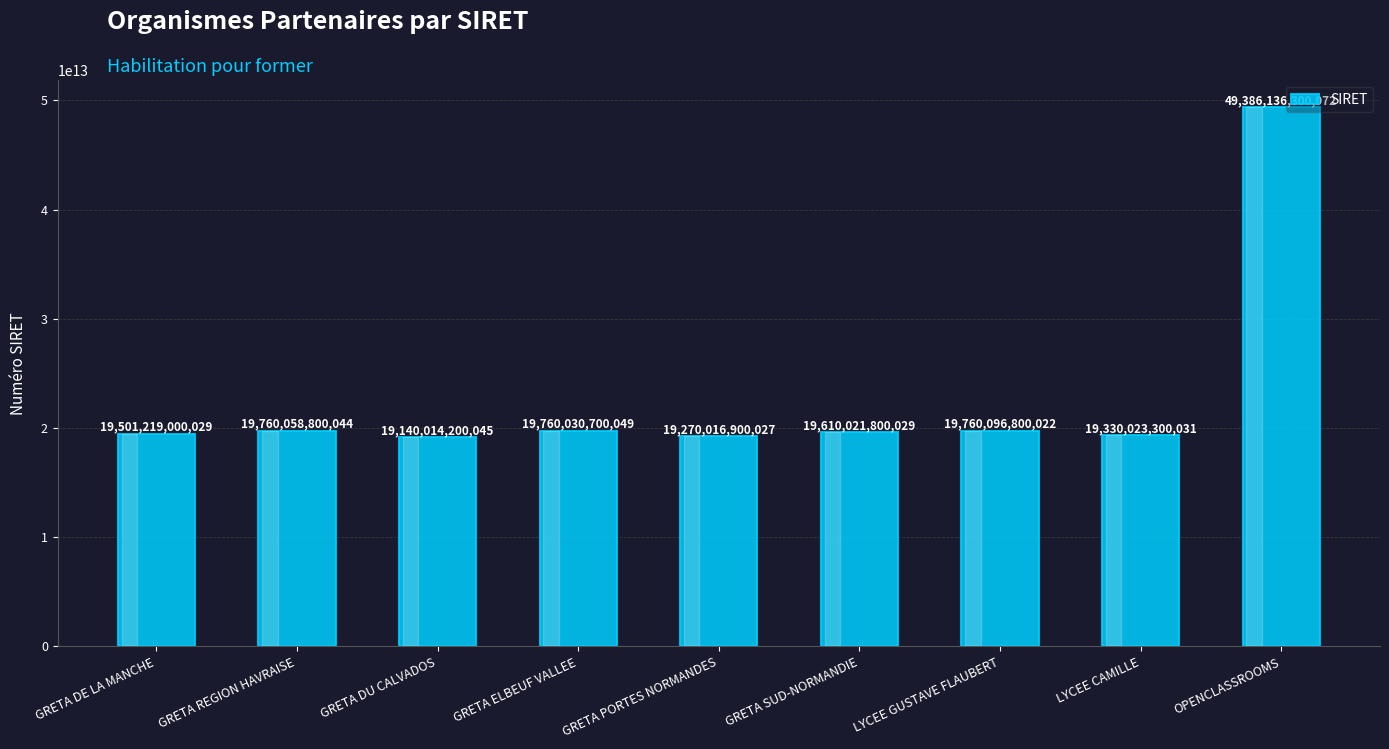

What position from the left is GRETA PORTES NORMANDES?

5